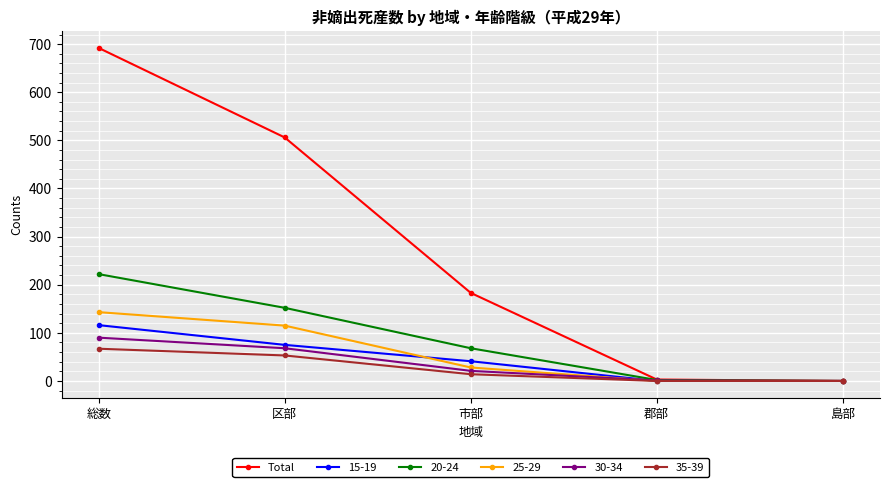

What is the label of the 1st point from the right?

島部